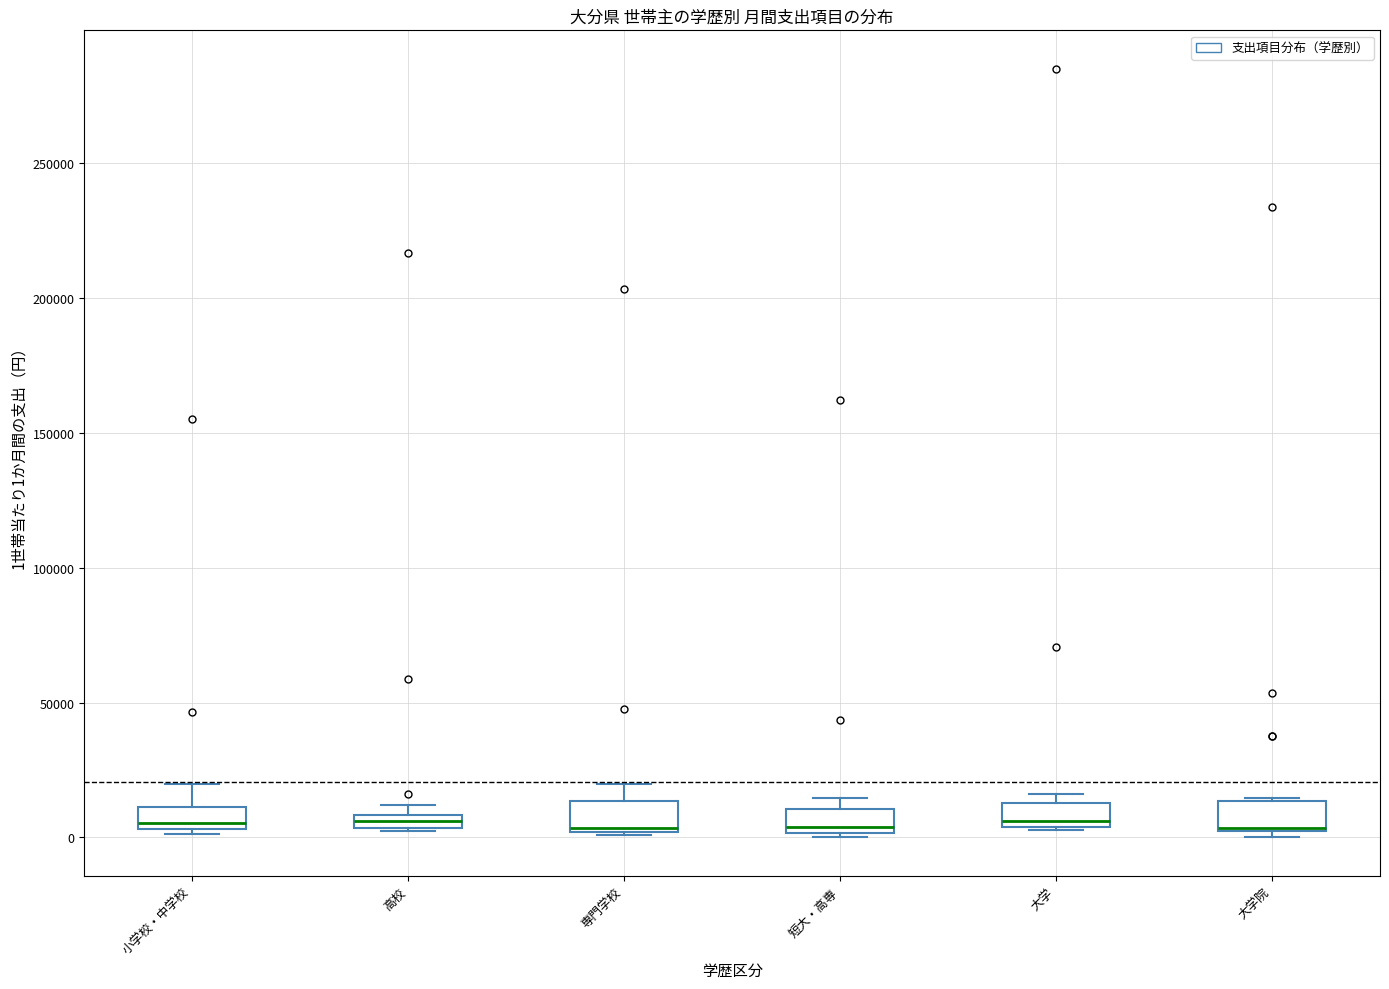

Where is the lower edge of the box for 大学 on the y-axis? The values are not printed on the chart, so give them approximately, as read against the axis.

5000